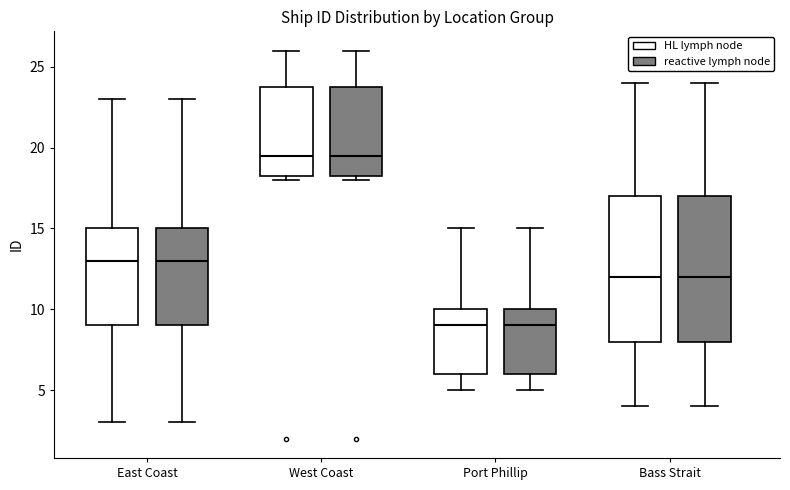

Where is the lower edge of the box for Bass Strait (reactive lymph node) on the y-axis? The values are not printed on the chart, so give them approximately, as read against the axis.

8.0